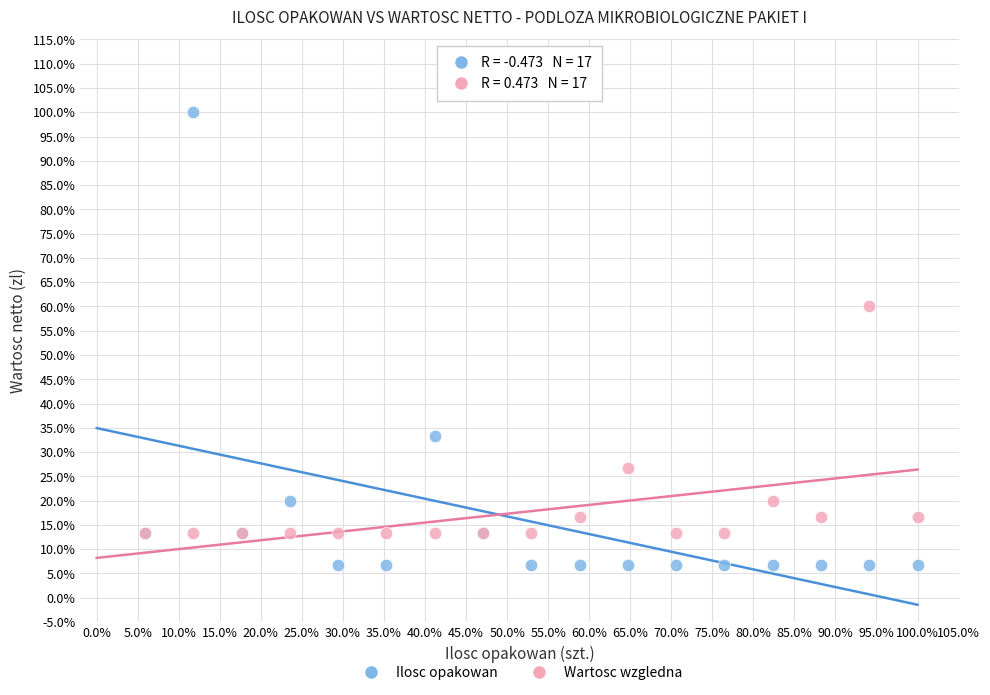

What are all the series names shown in the legend?

Ilosc opakowan, Wartosc wzgledna